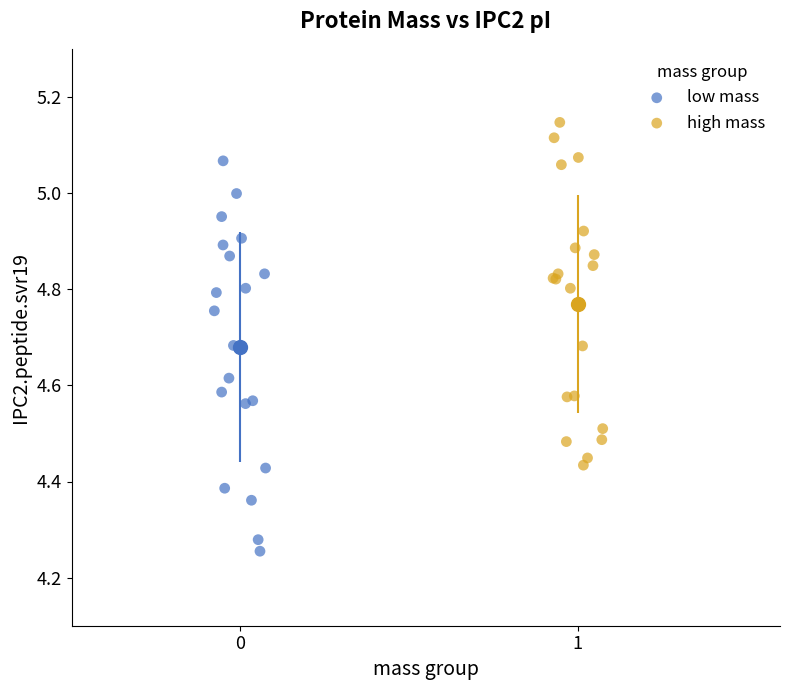

Which series has the widest spread of Y values?

low mass